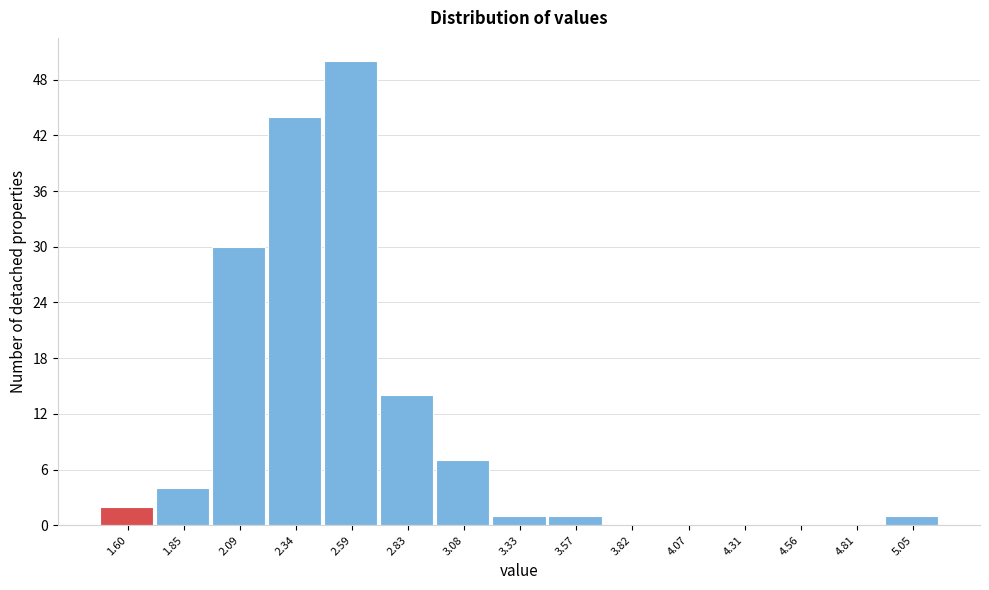

Reading left to right, extract all data points from this chart.

1.60=2	1.85=4	2.09=30	2.34=44	2.59=50	2.83=14	3.08=7	3.33=1	3.57=1	3.82=0	4.07=0	4.31=0	4.56=0	4.81=0	5.05=1